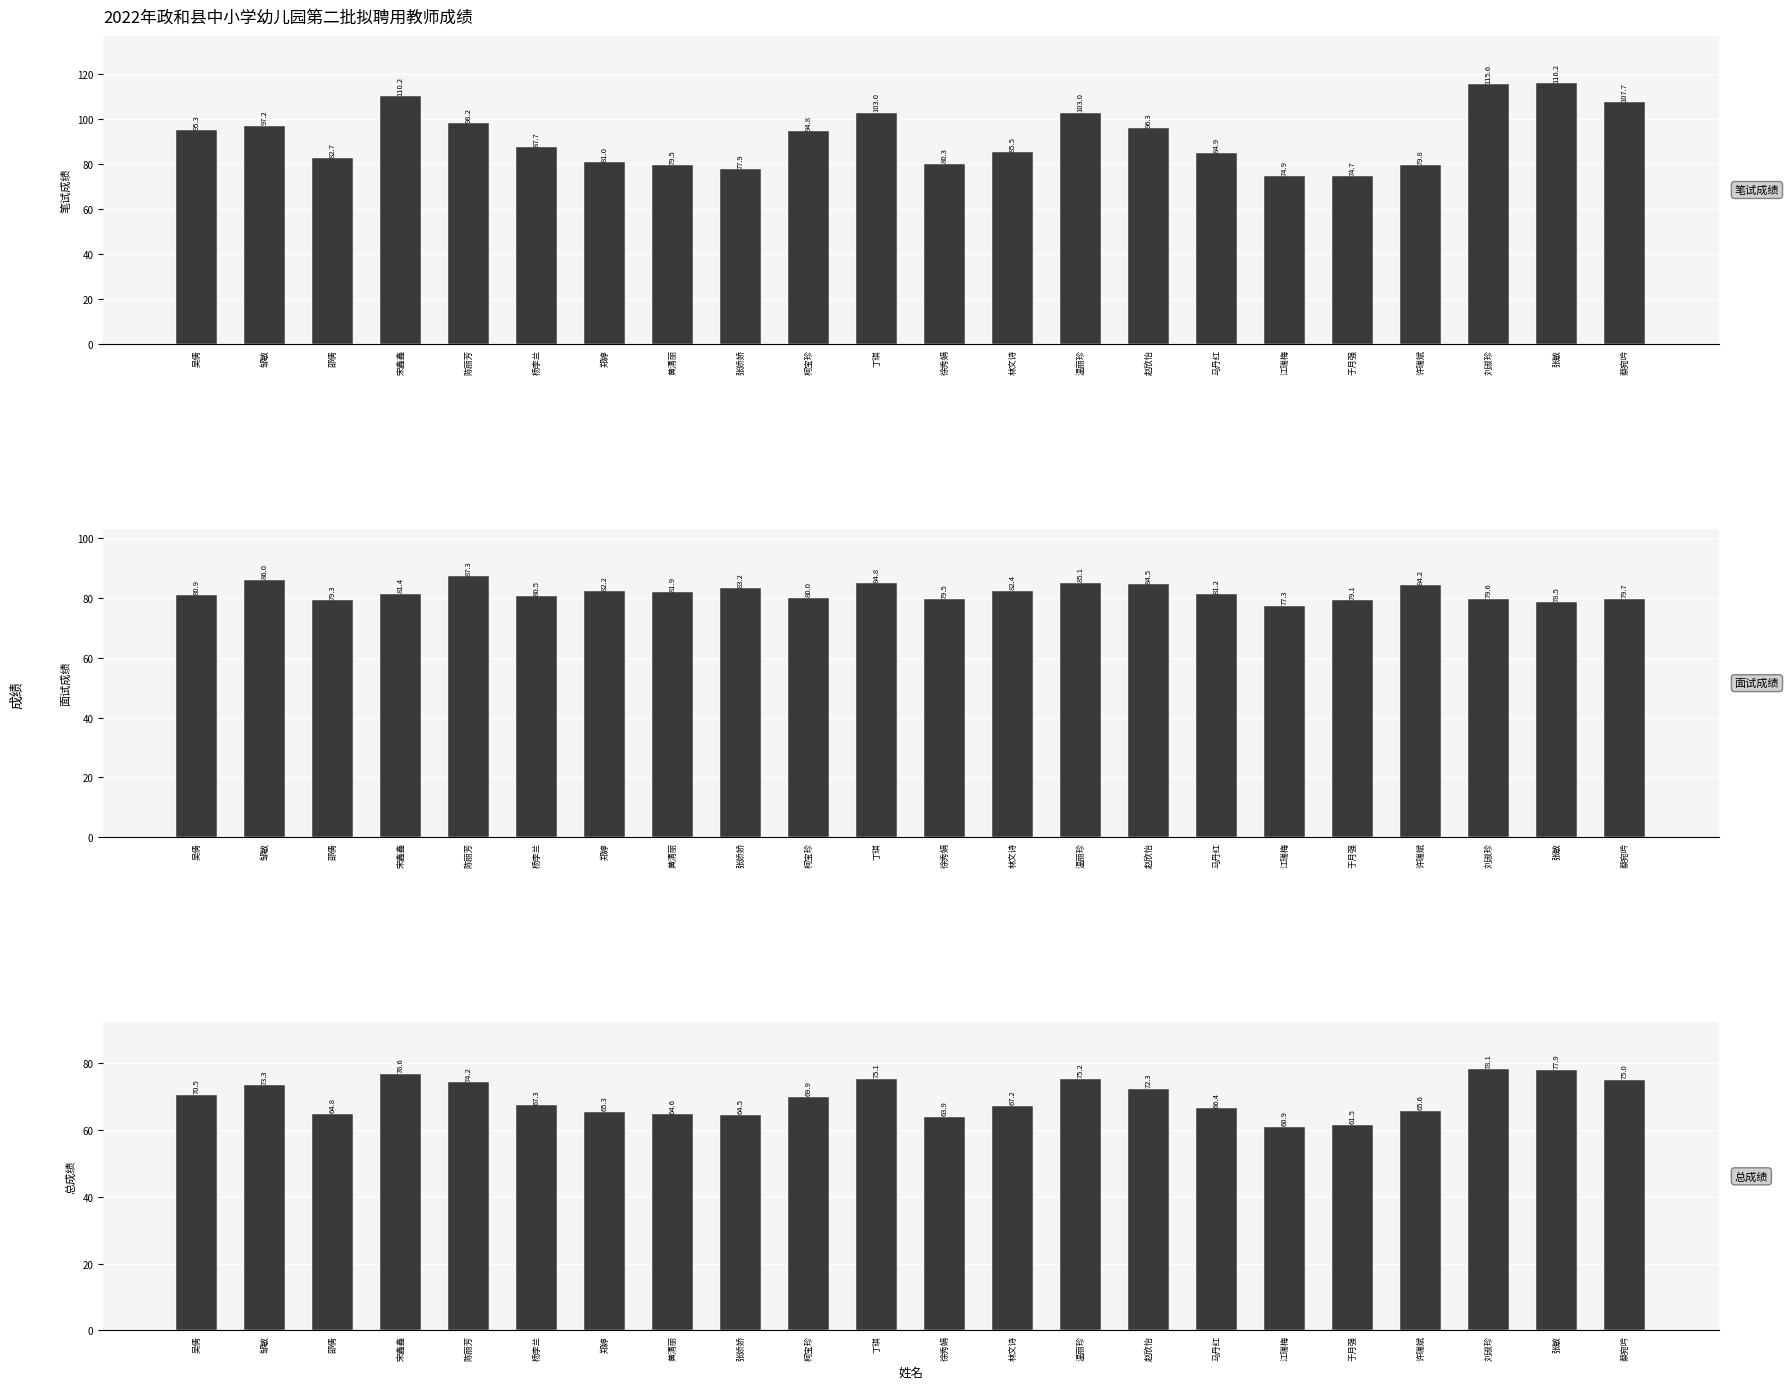

Rank the series by their average value, from highest to lowest.

笔试成绩, 面试成绩, 总成绩